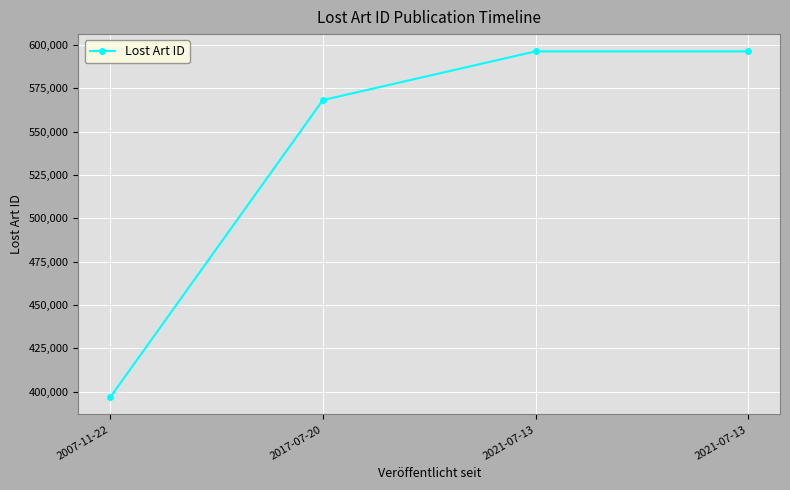

What is the average value?

539344